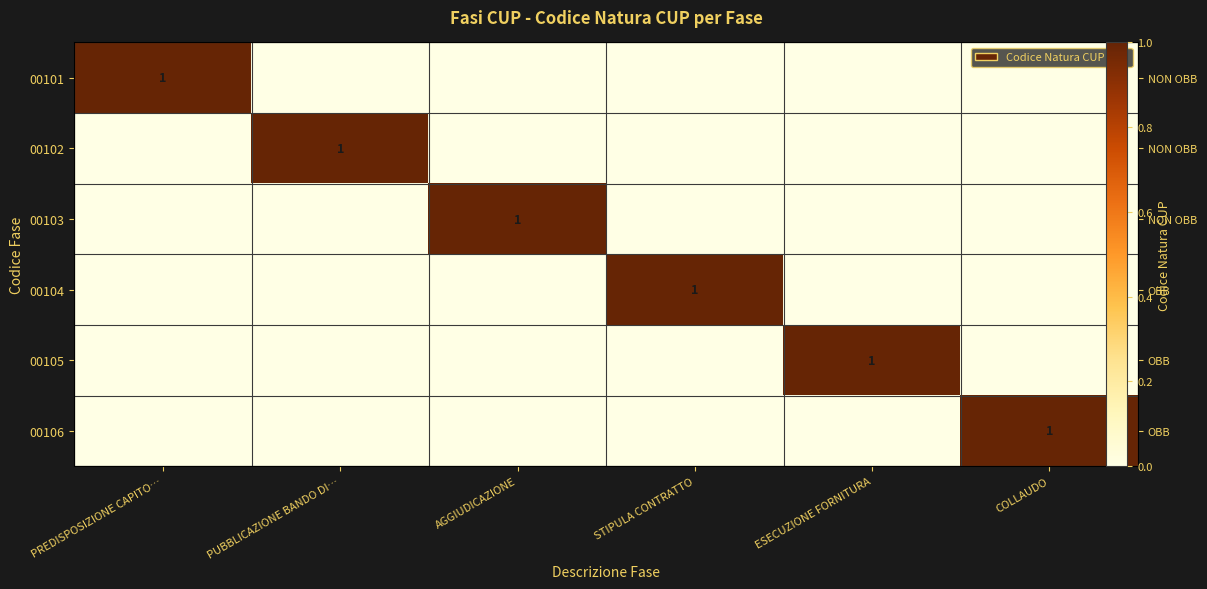

Is it true that 00106 equals 1 at COLLAUDO?

True